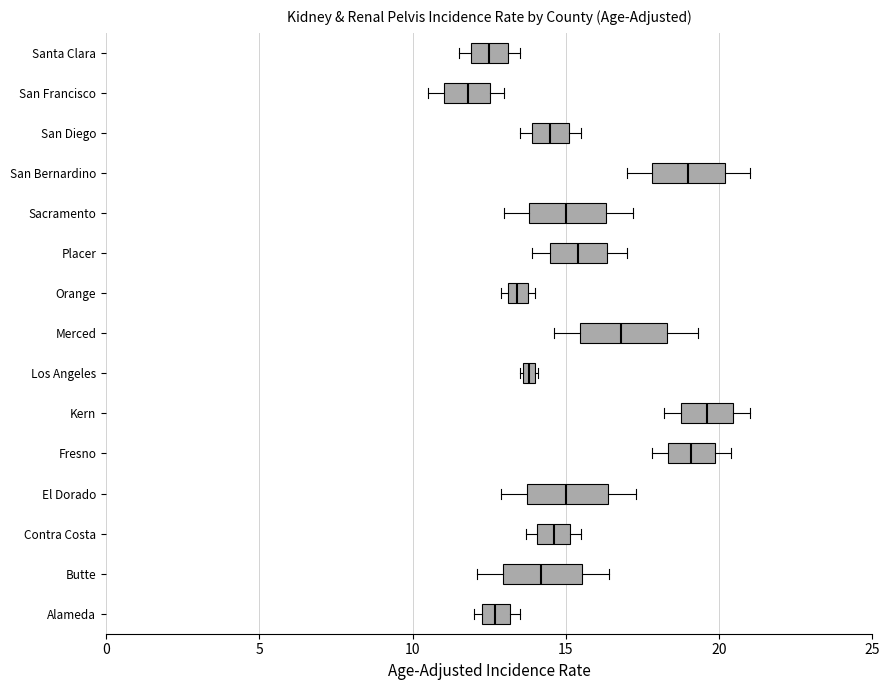

Where does the left whisker of the box for Merced end on the x-axis? The values are not printed on the chart, so give them approximately, as read against the axis.

14.5